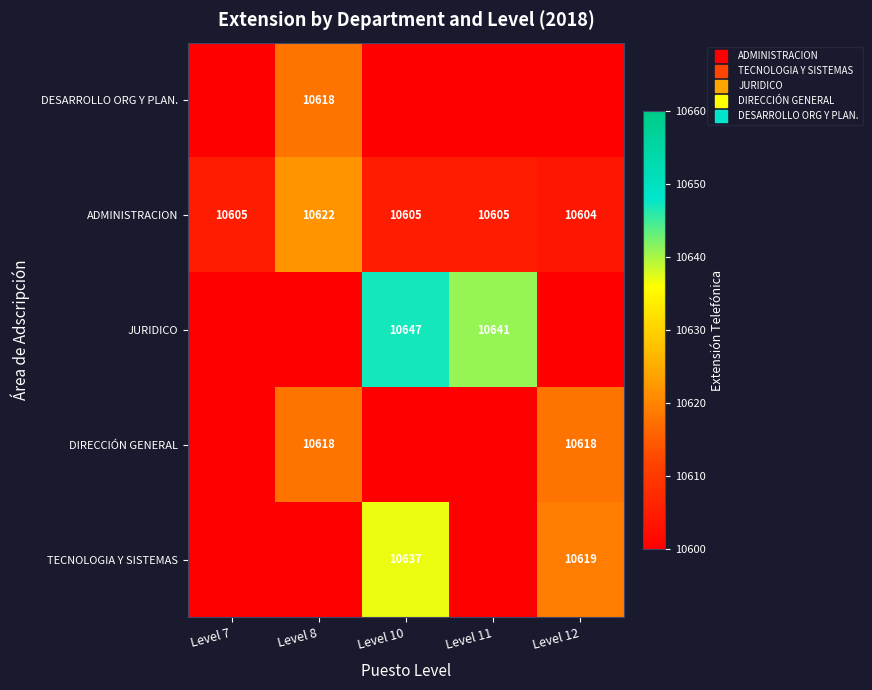

Which label corresponds to the largest value in the chart?

Level 10